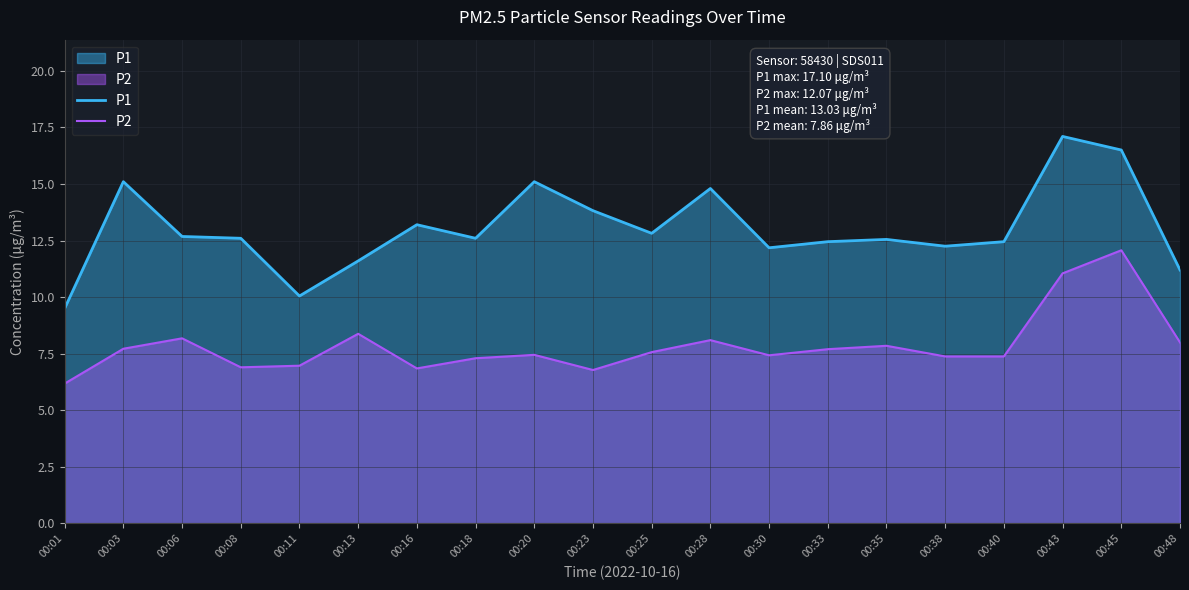

True or false: P1 and P2 intersect in this chart.

False